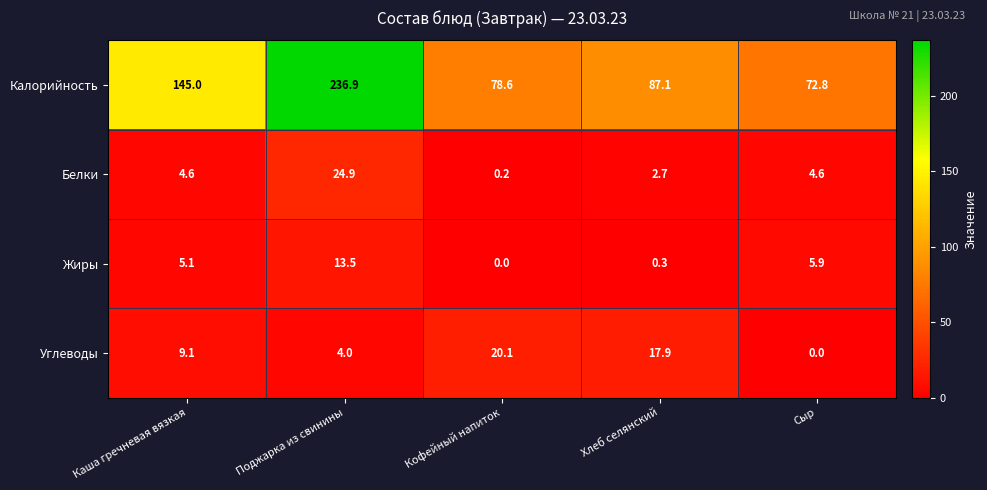

Where is Жиры nearest to the value 6?

Сыр